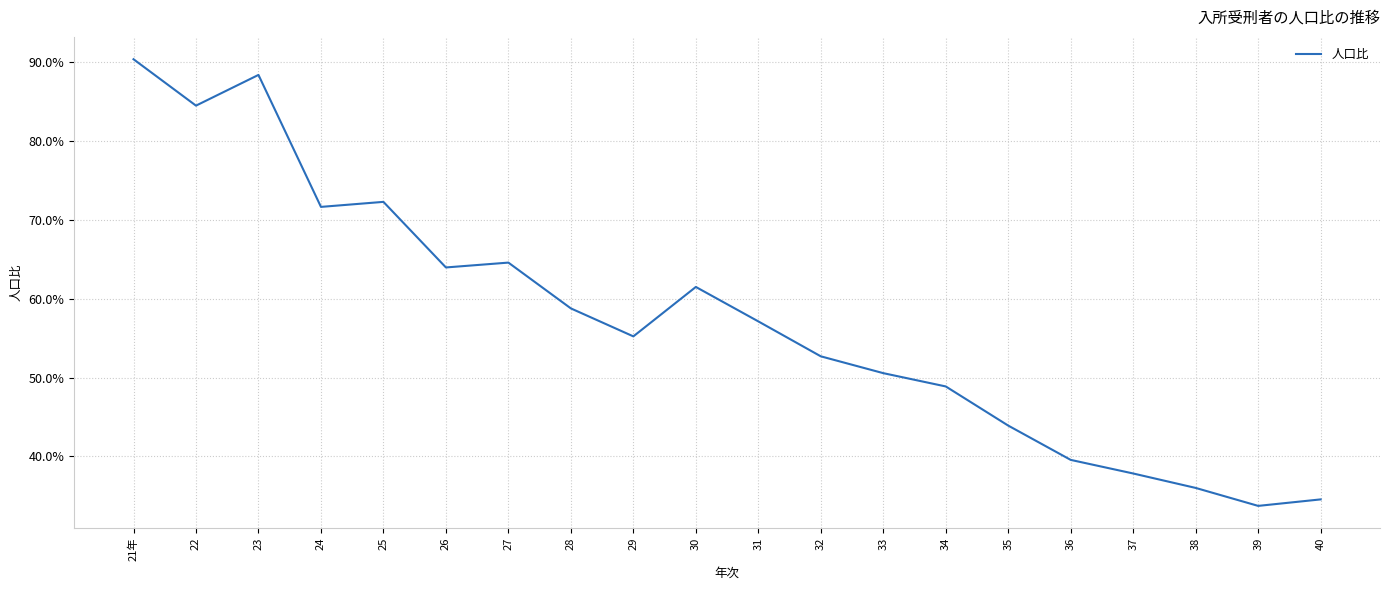

What is the average value?

57.3